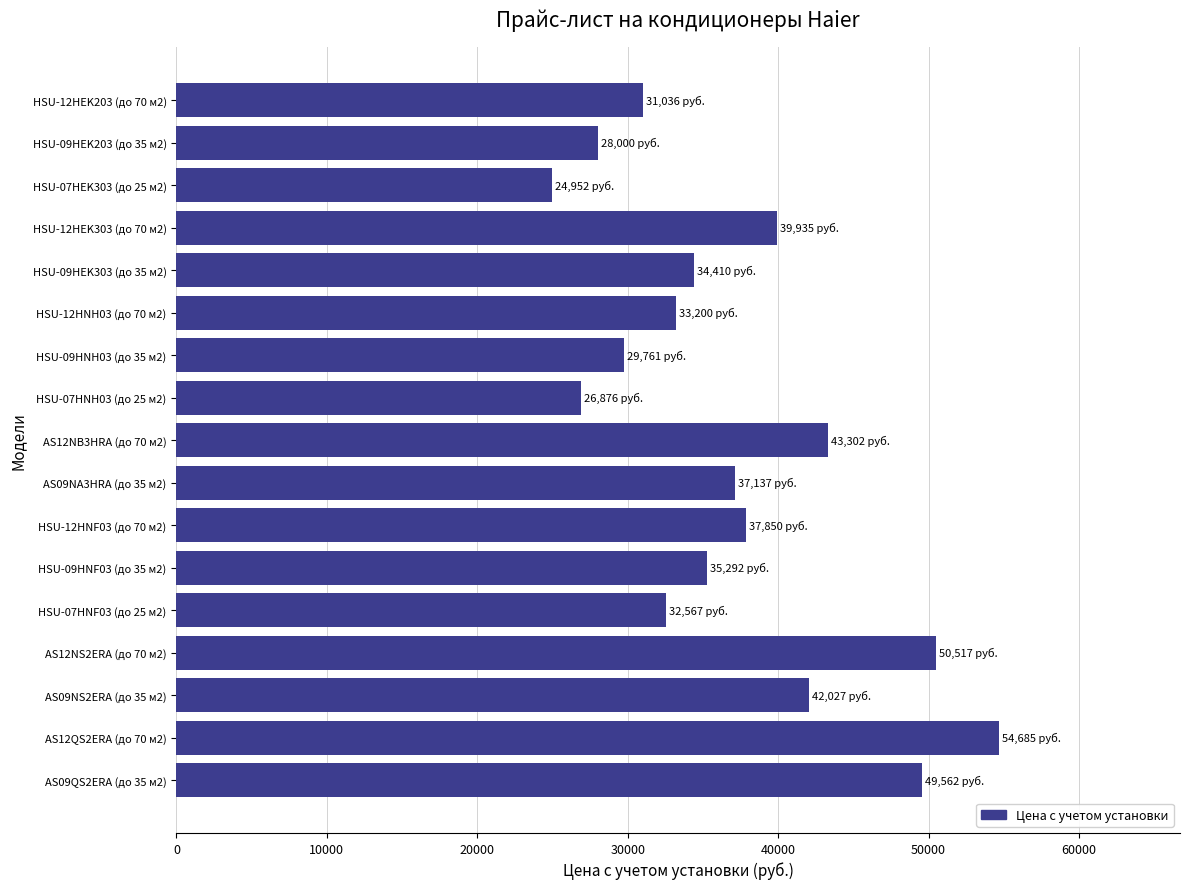

What is the difference between the maximum and minimum values?

29733.5